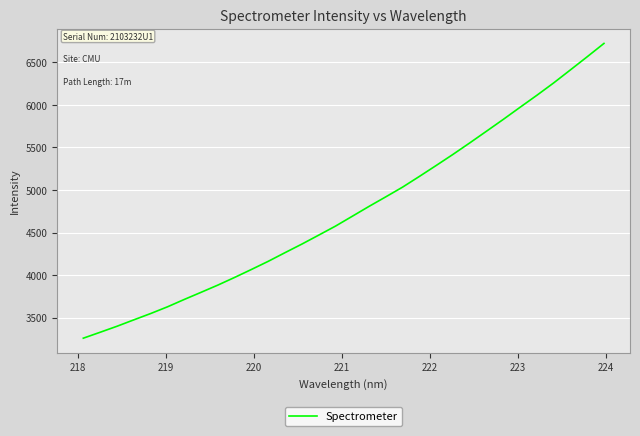

What is the minimum value shown in the chart?

3258.7